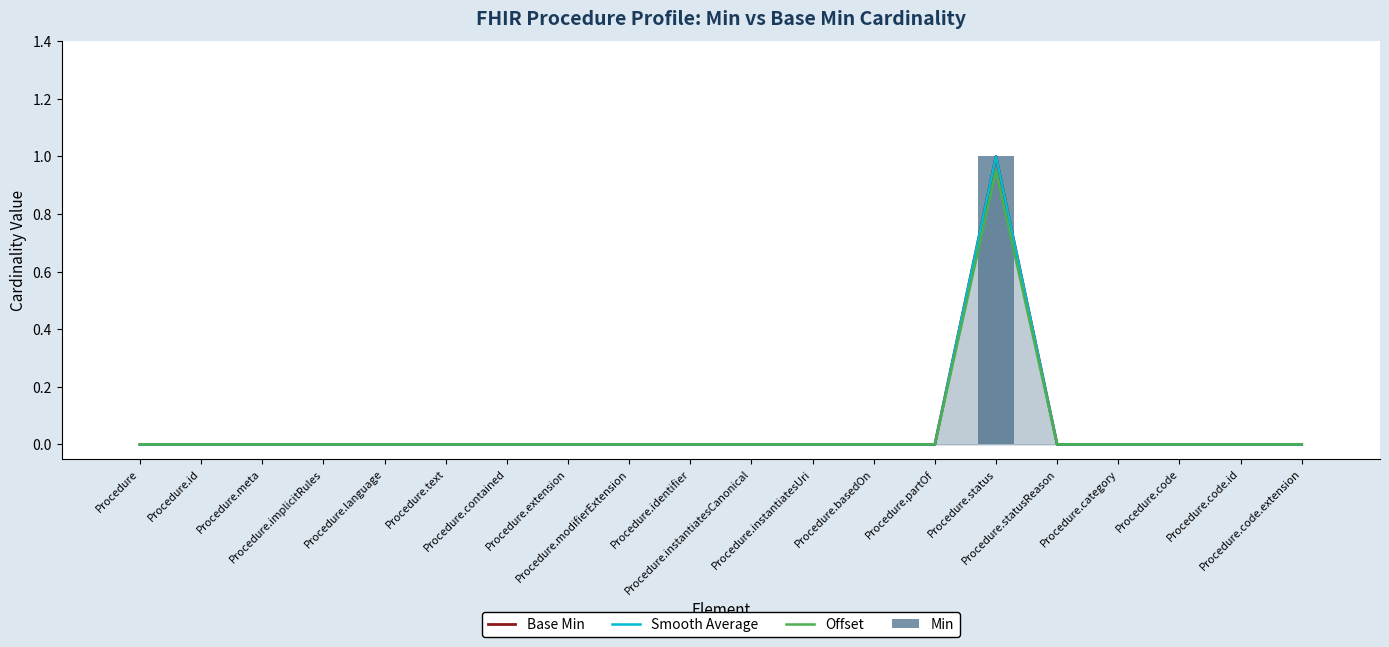

What is the label of the 14th bar from the left?

Procedure.partOf